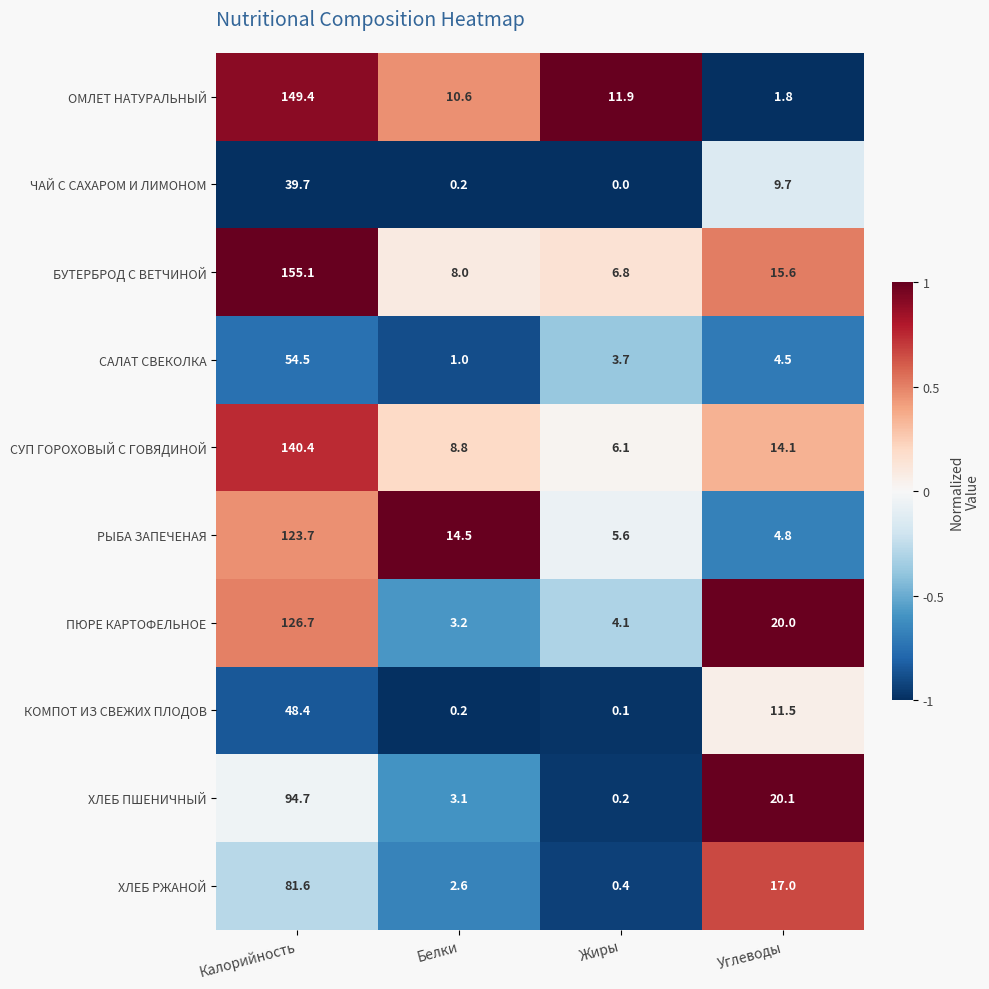

What is the difference between the second highest and second lowest values in the ХЛЕБ ПШЕНИЧНЫЙ series?

17.0